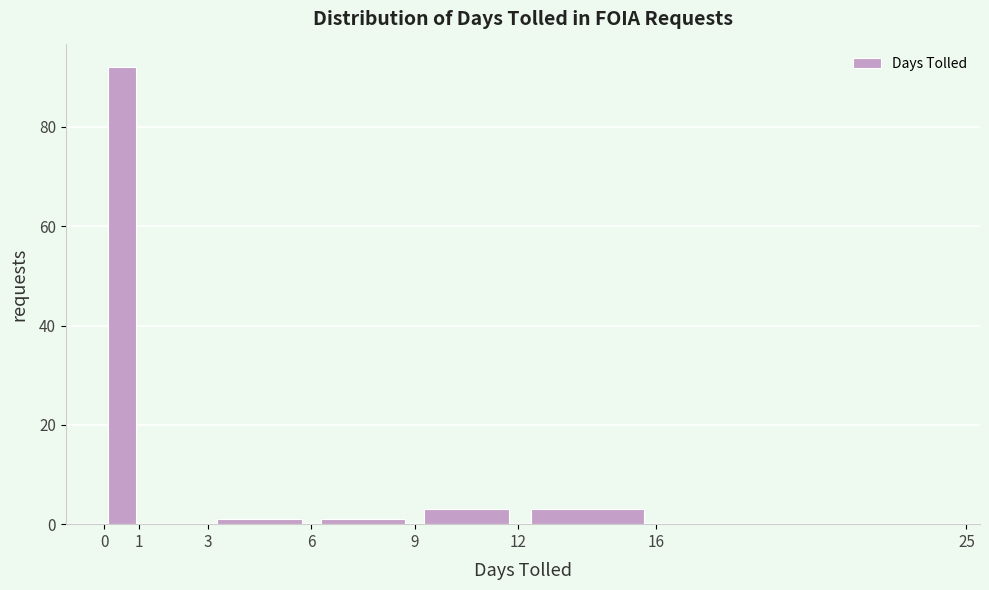

What is the height of the bar covering 12 to 16 on the x-axis? The values are not printed on the chart, so give them approximately, as read against the axis.

4